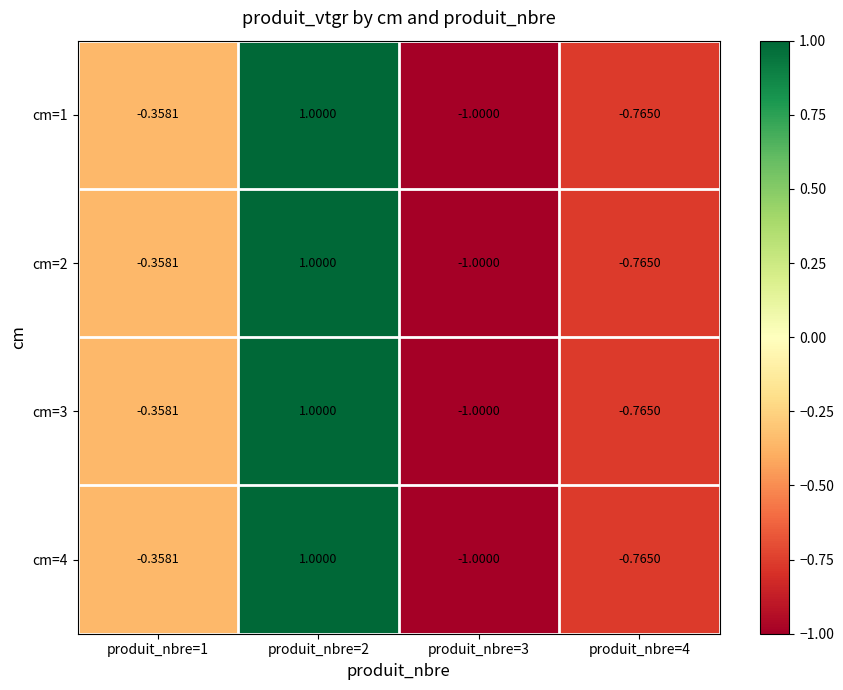

At how many categories does at least one series exceed 0?

1